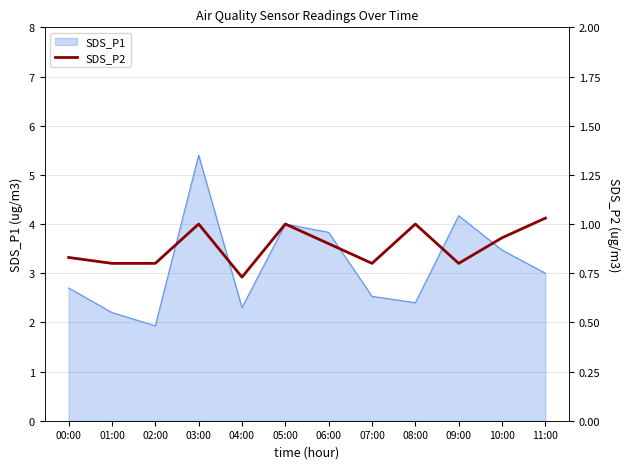

How many interior local peaks (higher than both neighbors) does the data have?

3